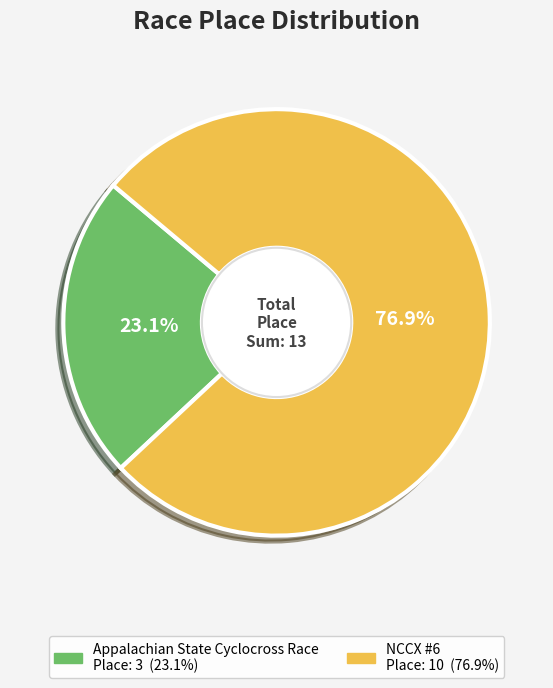

Which has a higher value, Appalachian State Cyclocross Race or NCCX #6?

NCCX #6